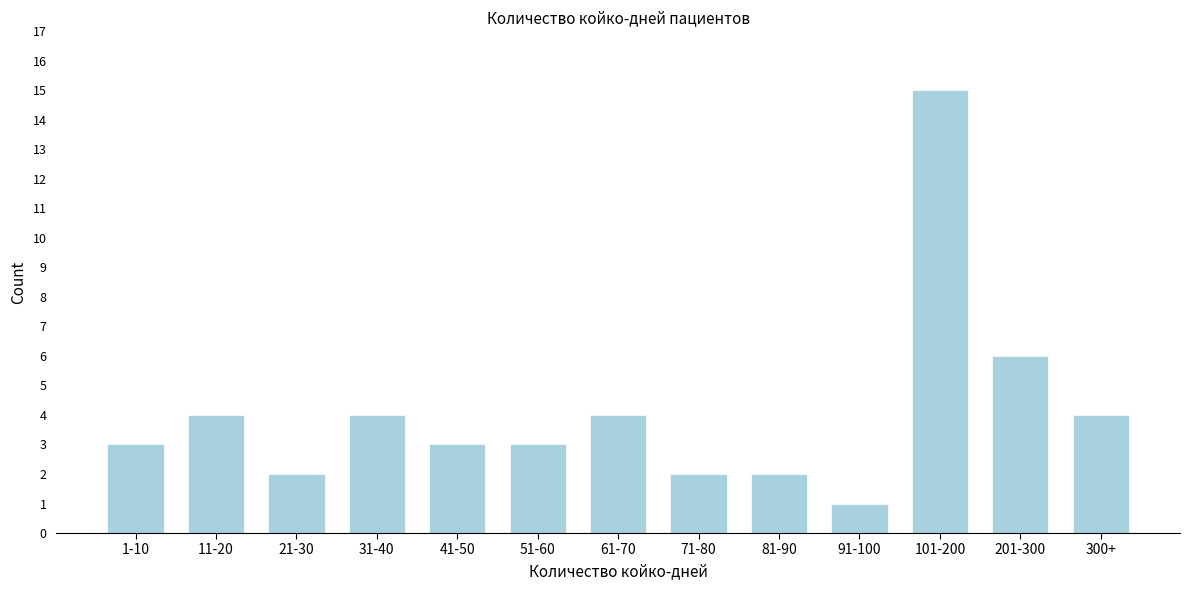

Reading right to left, extract all data points from this chart.

4	6	15	1	2	2	4	3	3	4	2	4	3